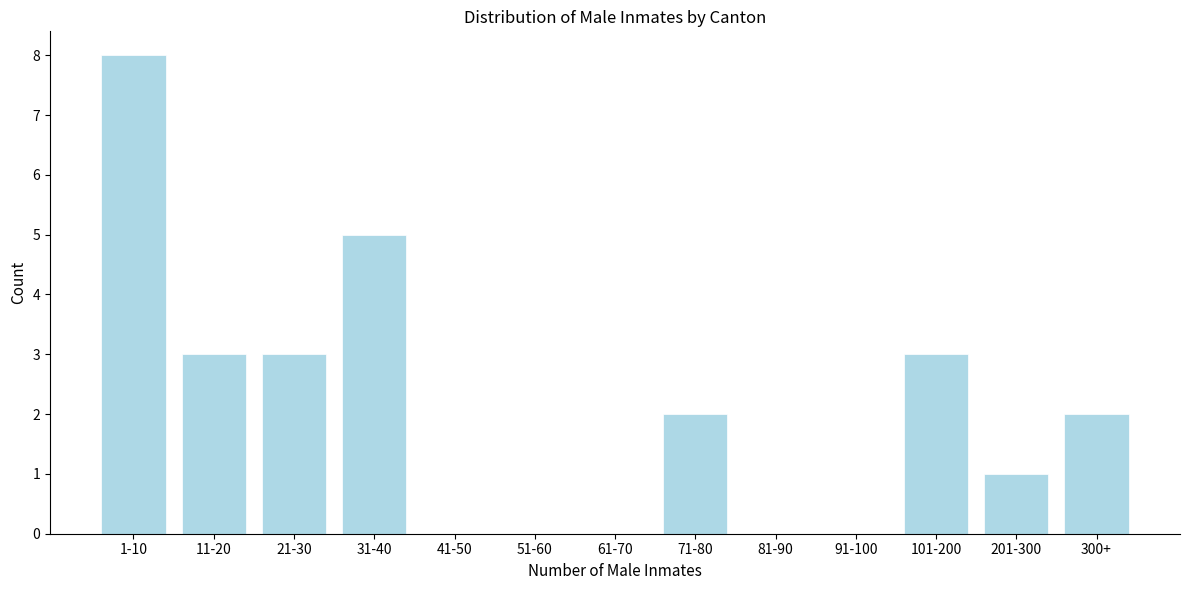

Reading right to left, list all the values displayed in this chart.

300+=2	201-300=1	101-200=3	91-100=0	81-90=0	71-80=2	61-70=0	51-60=0	41-50=0	31-40=5	21-30=3	11-20=3	1-10=8